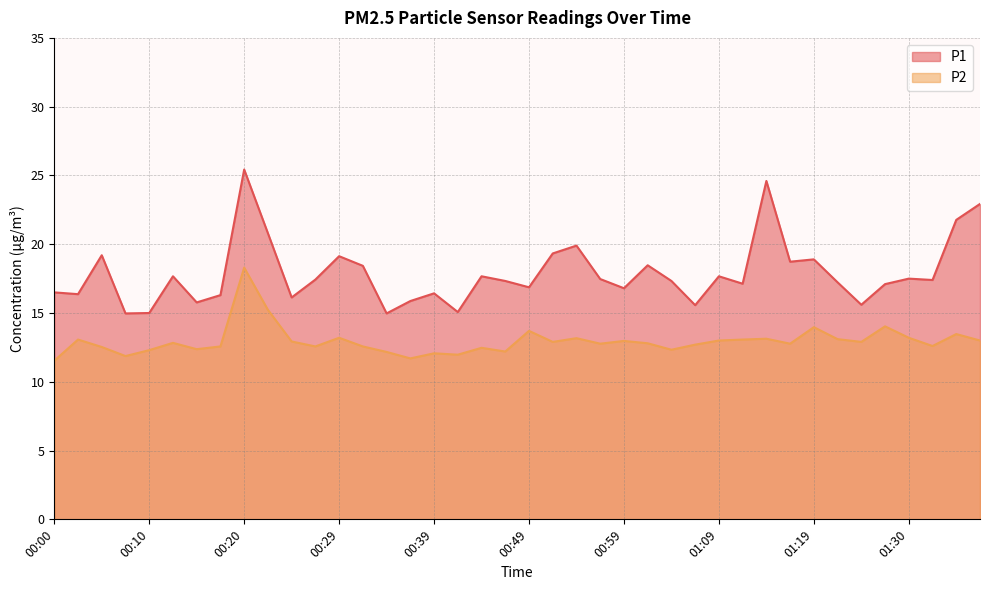

Is the value of P1 at 00:00 greater than the value of P2 at 00:02?

Yes